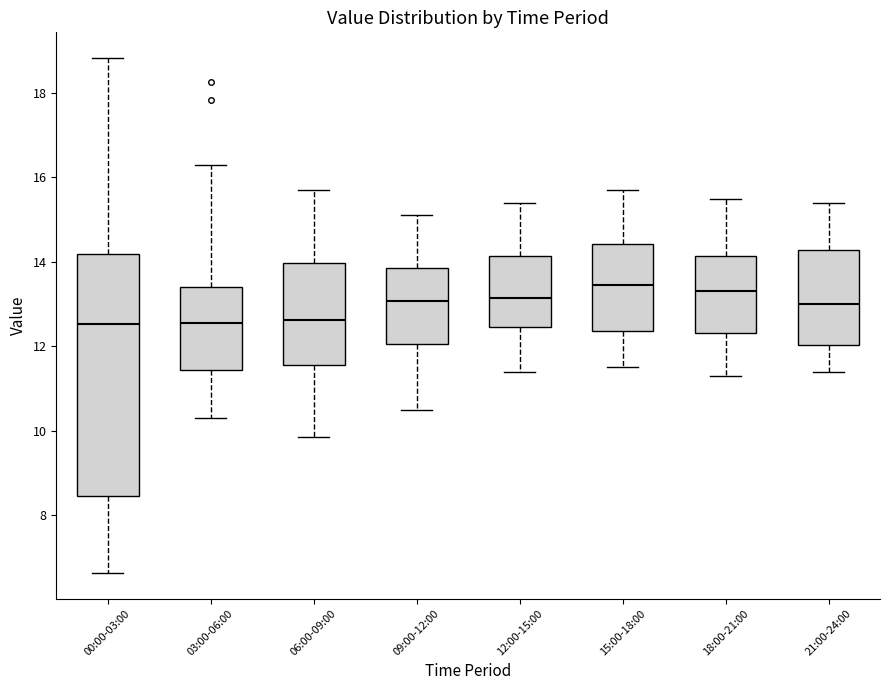

Reading left to right, read every box against the y-axis: the position of its median line, the range the box covers, and the ends of its whiskers. The values are not printed on the chart, so give them approximately, as read against the axis.

00:00-03:00: median 12.6, box 8.4 to 14.2, whiskers 6.6 to 18.8
03:00-06:00: median 12.6, box 11.4 to 13.4, whiskers 10.4 to 16.4
06:00-09:00: median 12.6, box 11.6 to 14.0, whiskers 9.8 to 15.8
09:00-12:00: median 13.0, box 12.0 to 13.8, whiskers 10.6 to 15.2
12:00-15:00: median 13.2, box 12.4 to 14.2, whiskers 11.4 to 15.4
15:00-18:00: median 13.4, box 12.4 to 14.4, whiskers 11.6 to 15.8
18:00-21:00: median 13.4, box 12.4 to 14.2, whiskers 11.4 to 15.6
21:00-24:00: median 13.0, box 12.0 to 14.2, whiskers 11.4 to 15.4